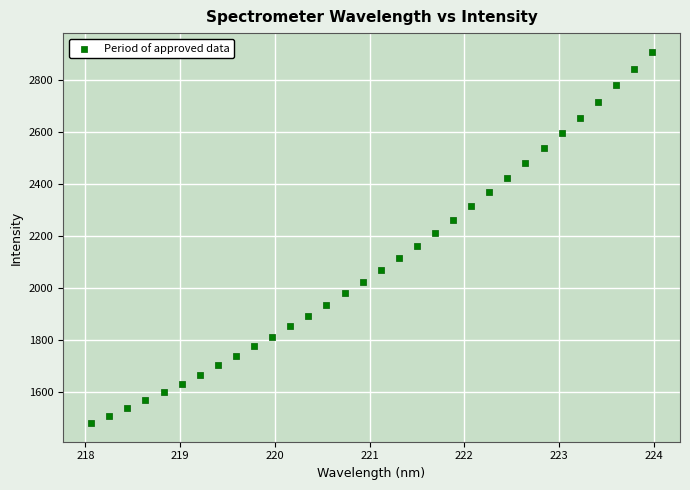

What is the range of X values (max minus min)?

5.9